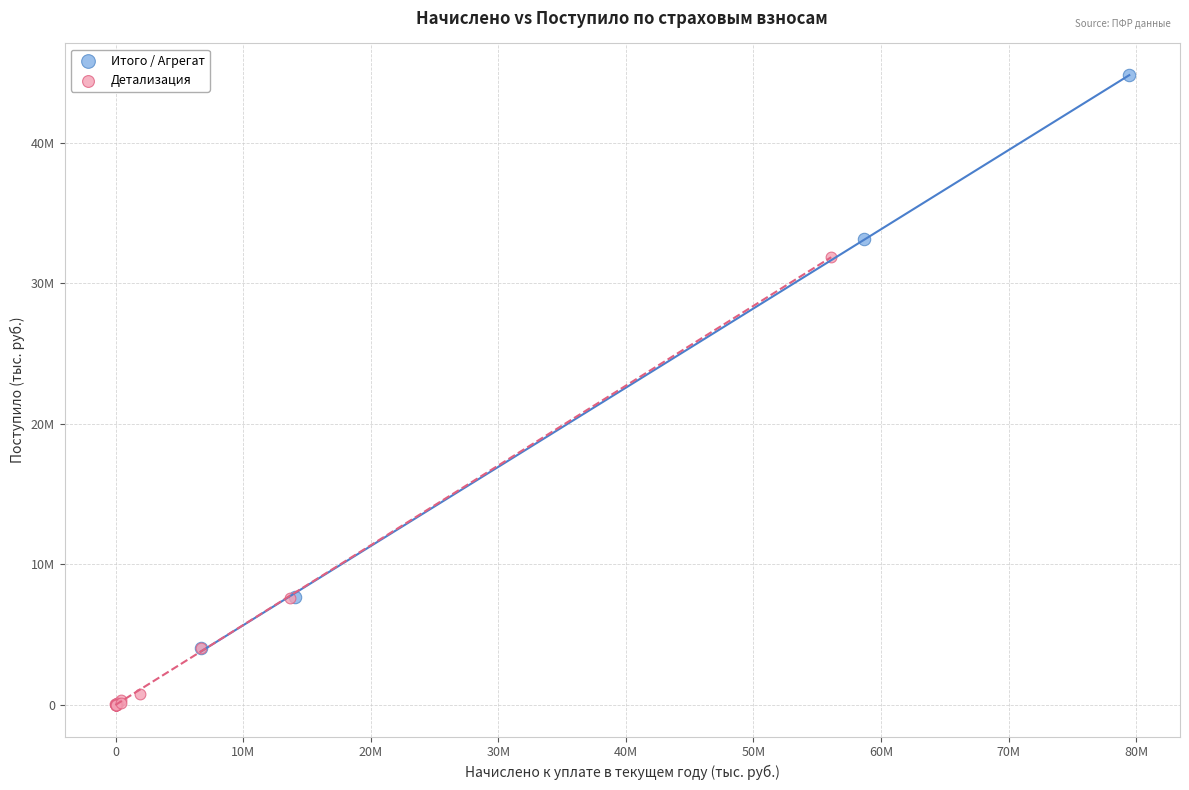

What are all the series names shown in the legend?

Итого / Агрегат, Детализация